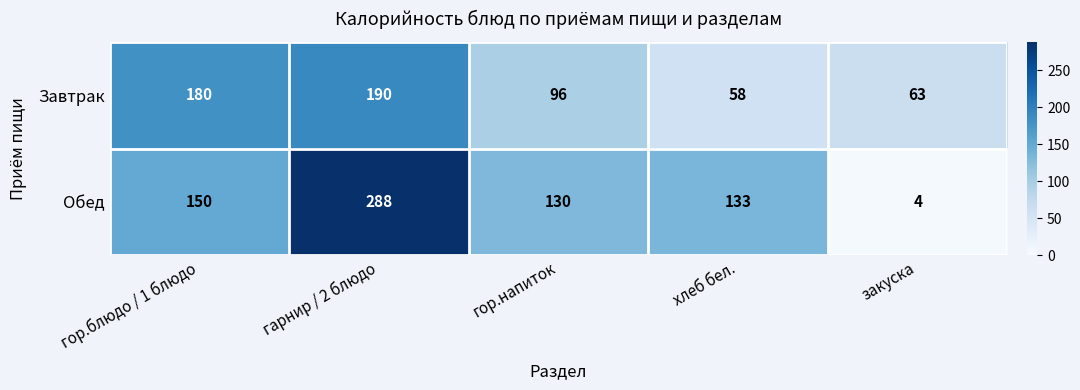

What is the smallest value displayed?

4